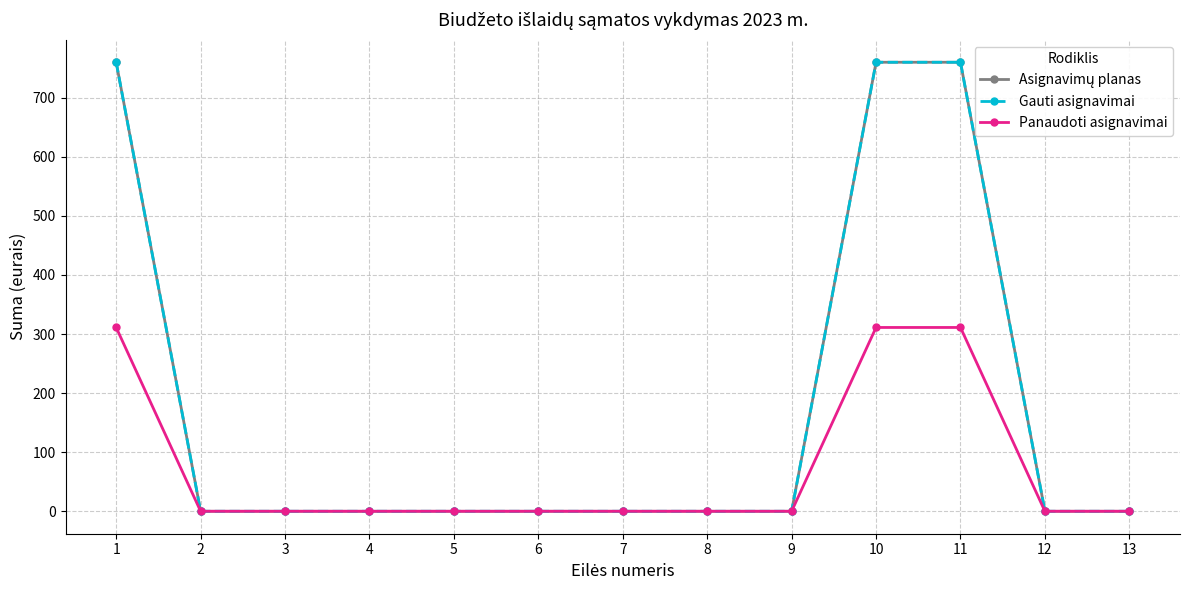

At which label is Gauti asignavimai closest to 380?

1